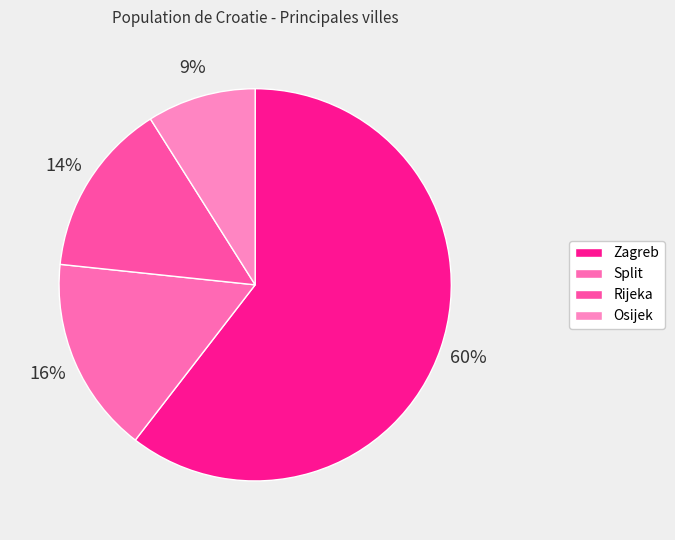

How many segments does this pie chart have?

4